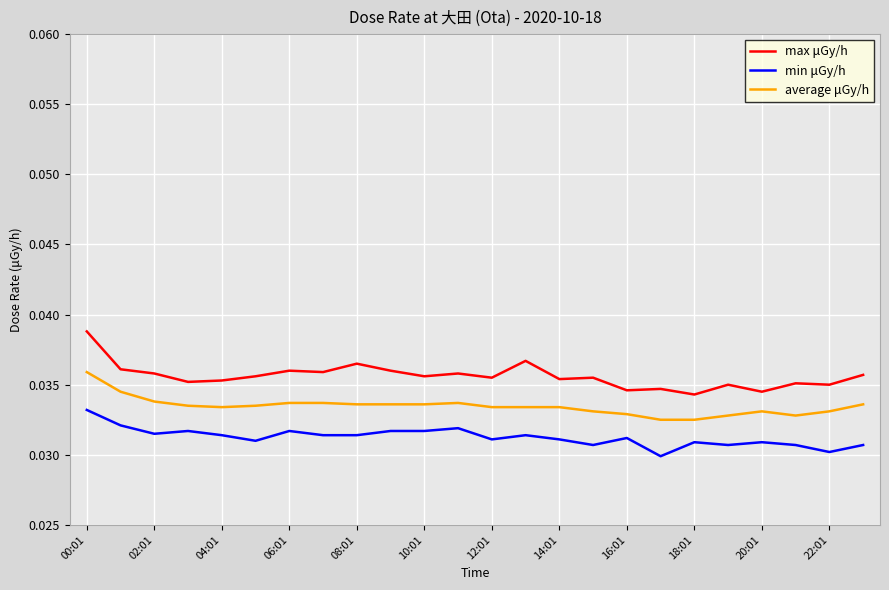

Which series has the widest spread of values?

max μGy/h